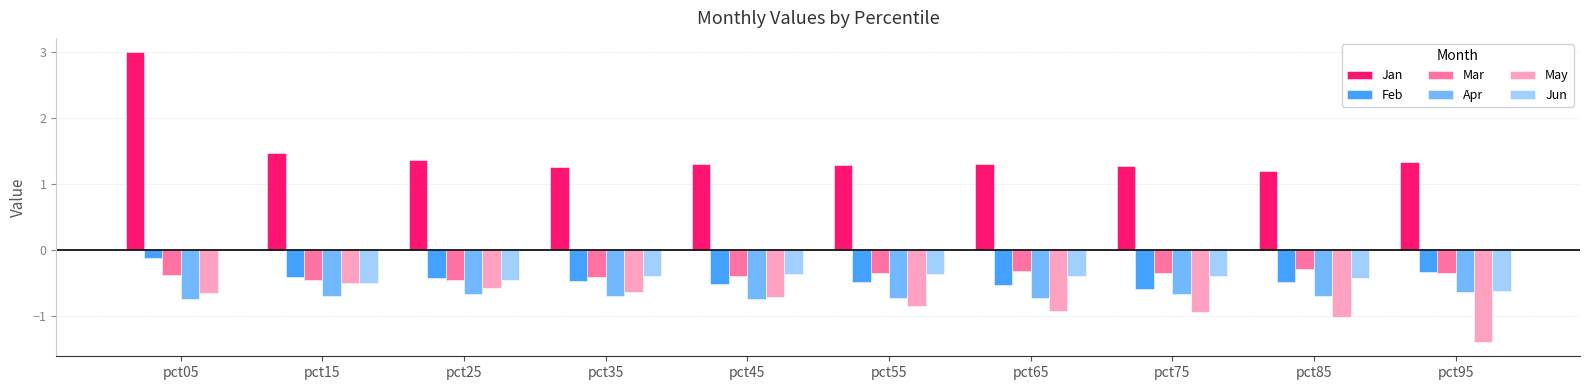

What are all the series names shown in the legend?

Jan, Feb, Mar, Apr, May, Jun